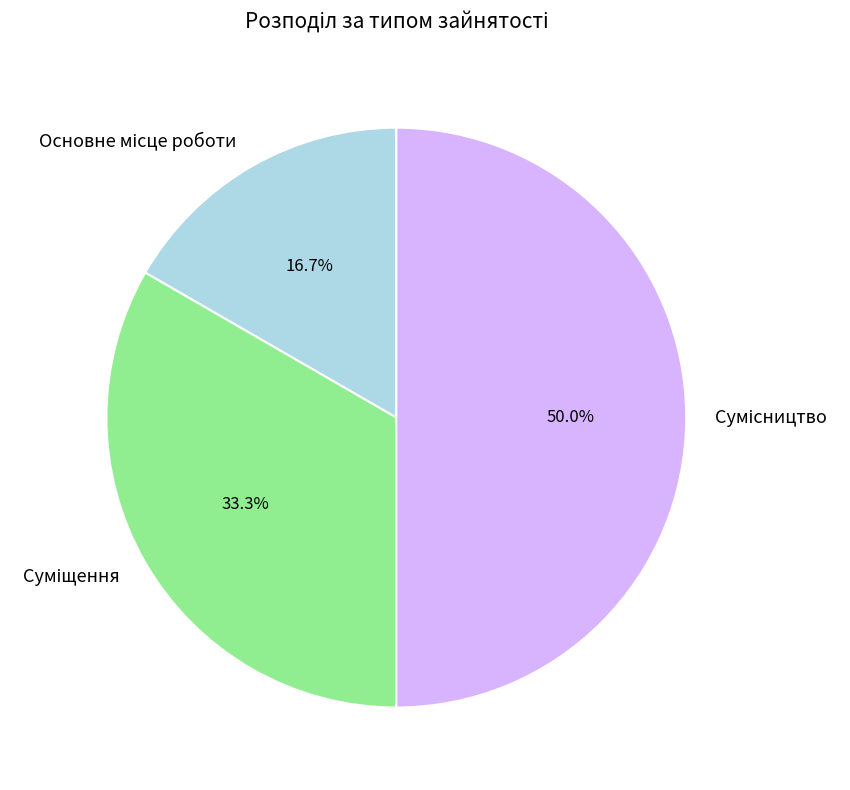

Count the number of slices in the pie.

3